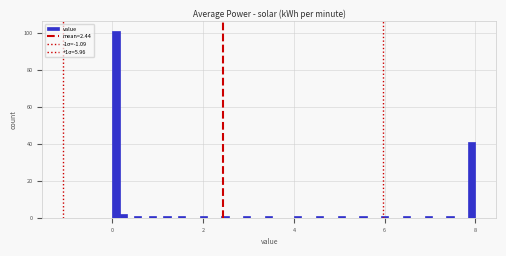

Read against the x-axis, roughly where is the centre of the tallest bar?

0.0